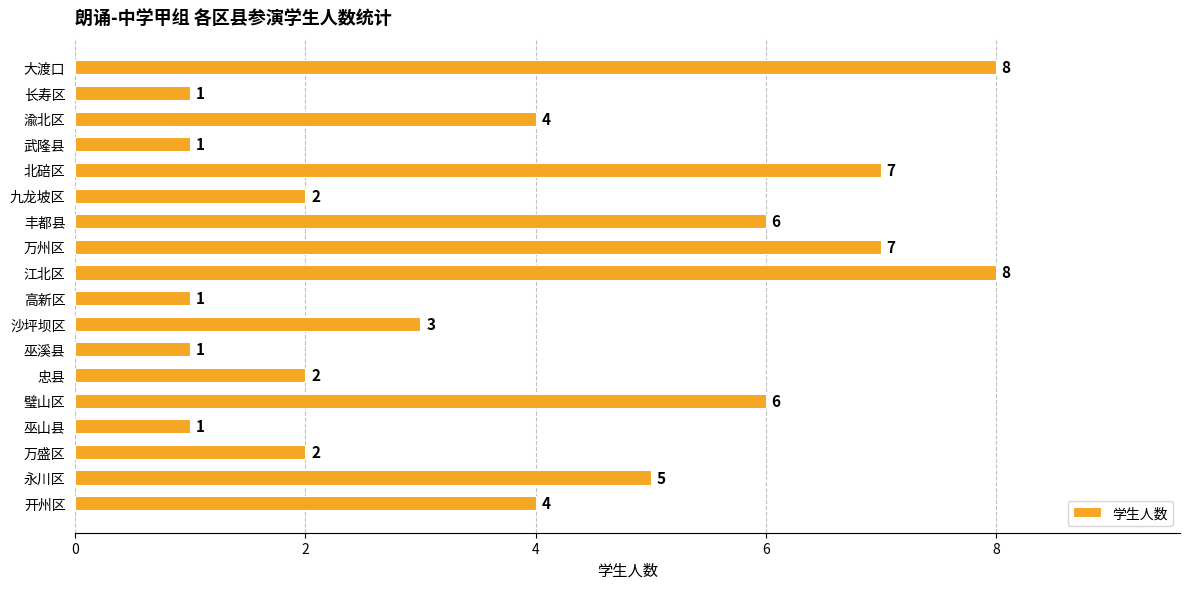

Count the values in the range 1 to 6.

14